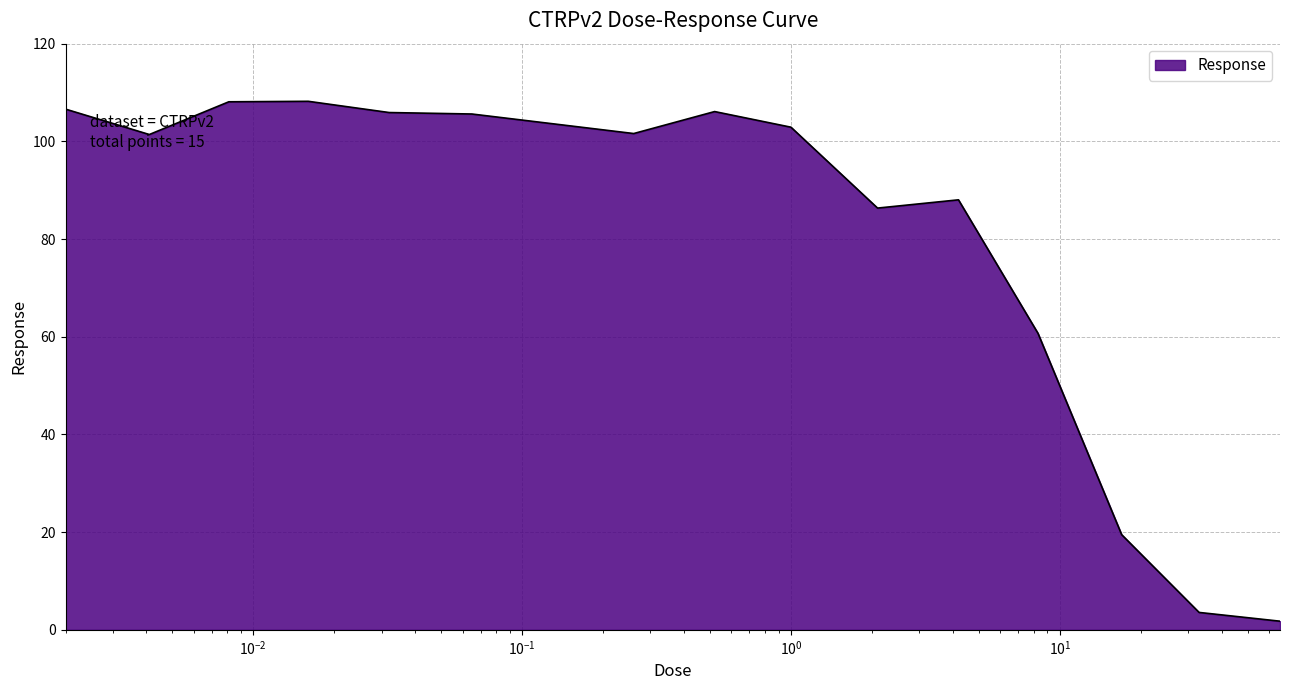

What is the greatest value displayed?

108.2